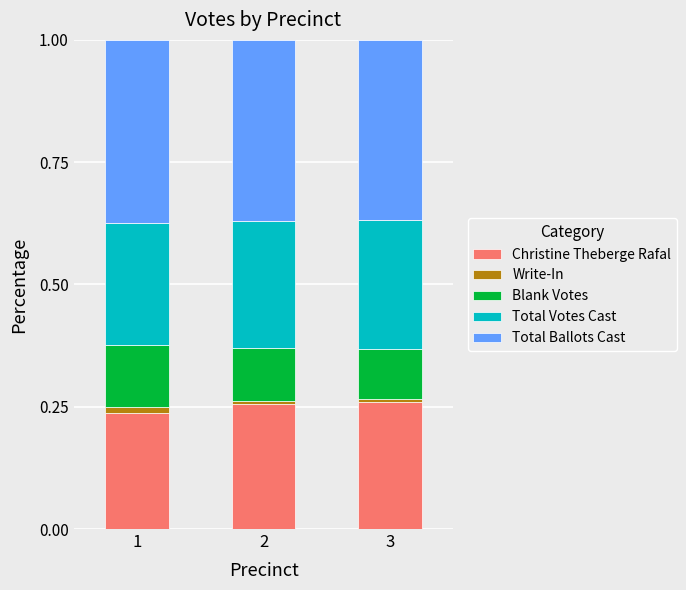

How many series are shown in this chart?

5